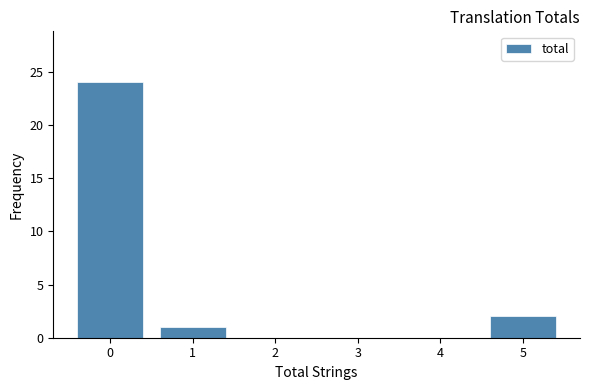

What is the height of the bar covering 0.5 to 1.5 on the x-axis? The values are not printed on the chart, so give them approximately, as read against the axis.

1